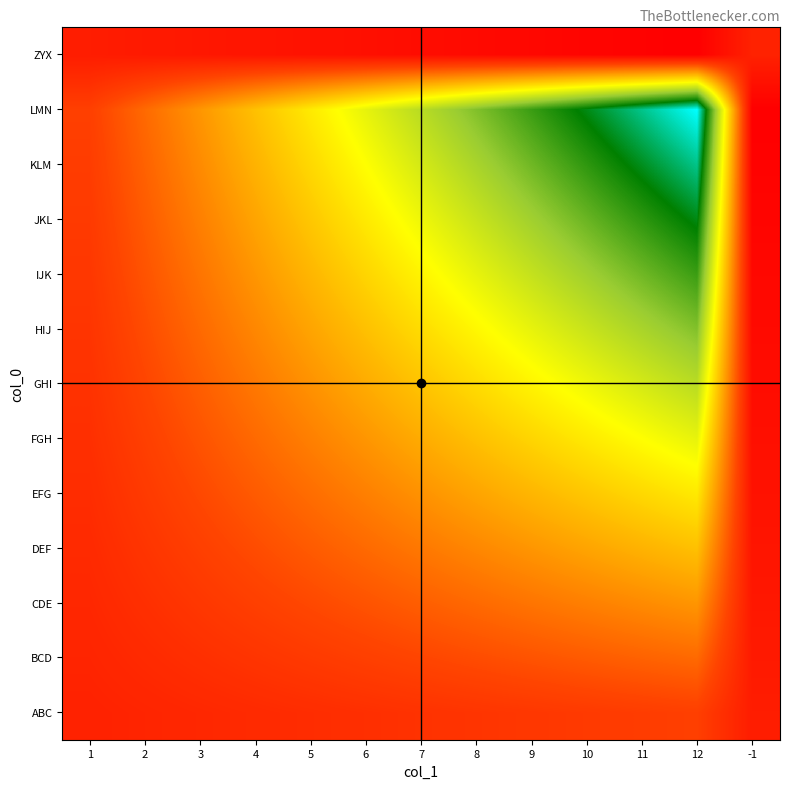

What is the smallest value displayed?

-13.3